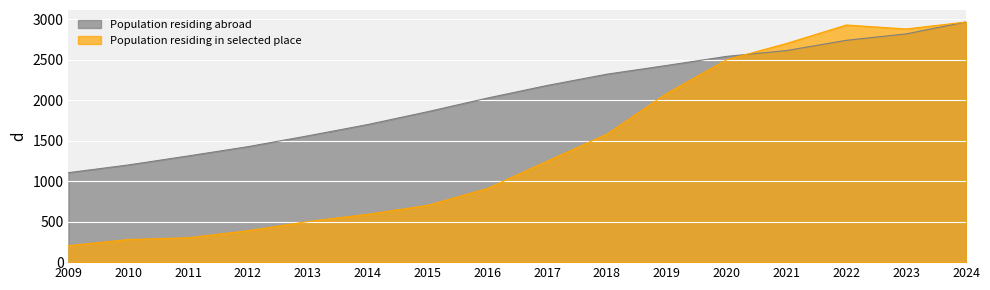

At how many categories does at least one series exceed 1415?

13